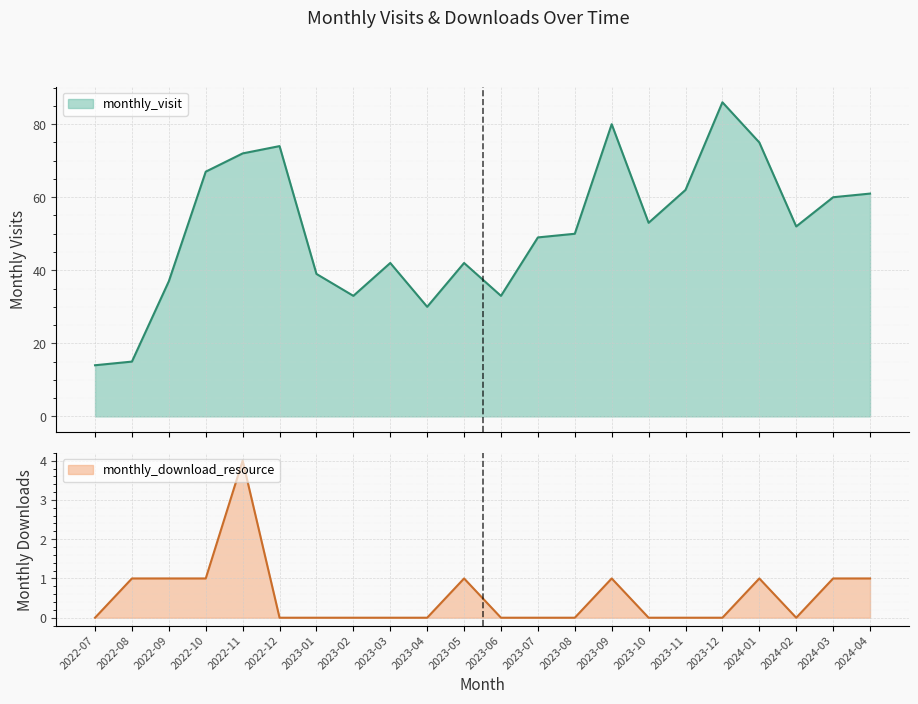

Which category has the highest value across all series?

2023-12